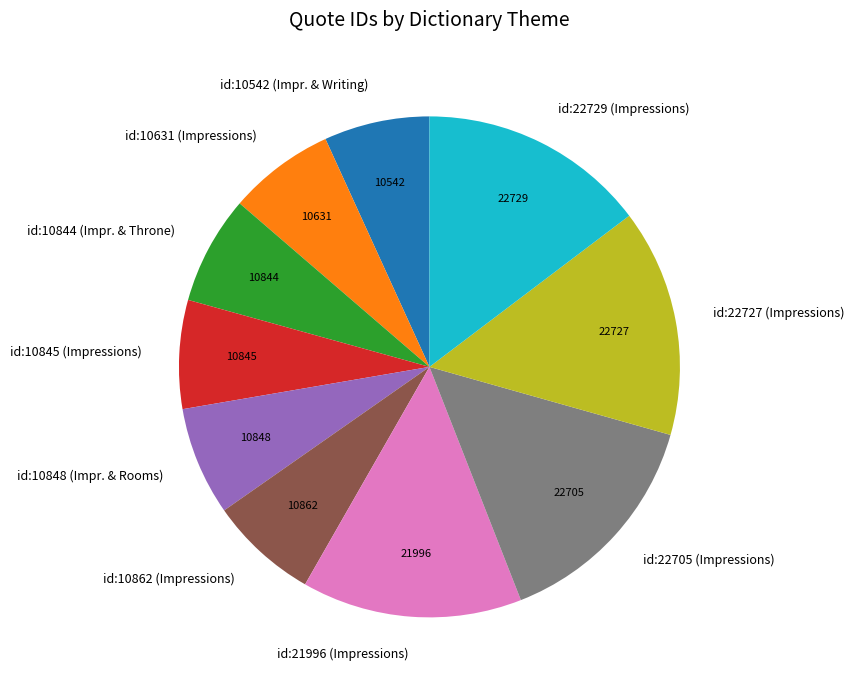

Count the number of slices in the pie.

10